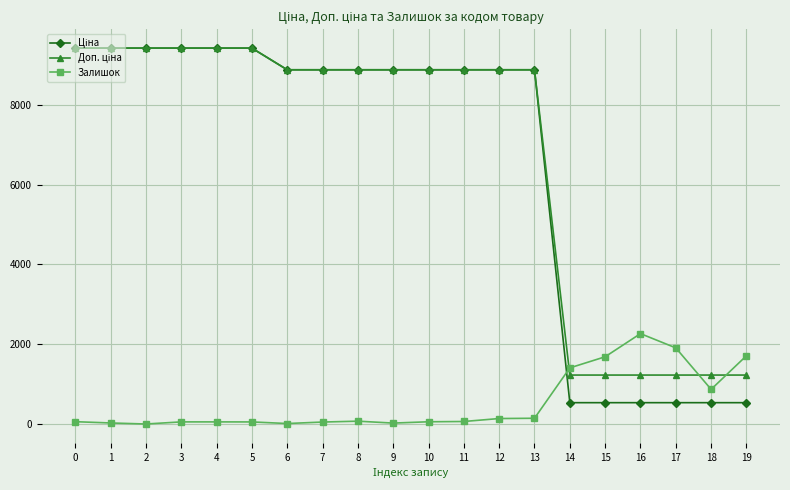

What is the minimum value for Ціна?

535.4